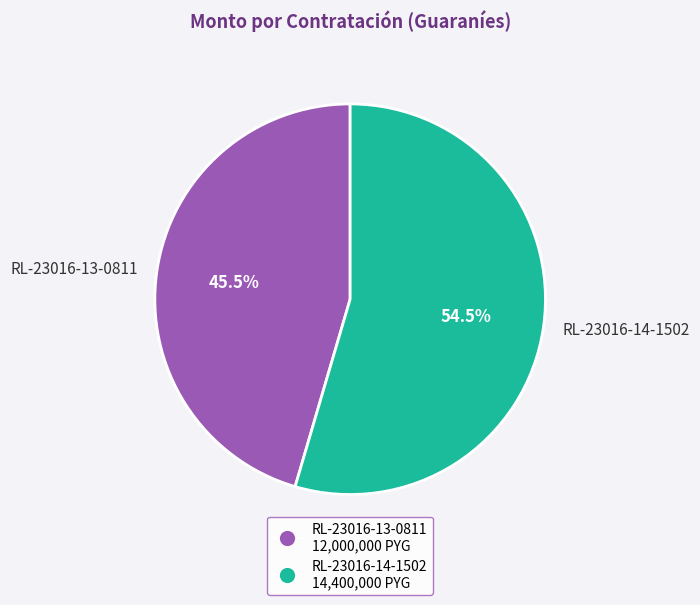

Do RL-23016-14-1502 and RL-23016-13-0811 together represent more than half of the pie?

Yes